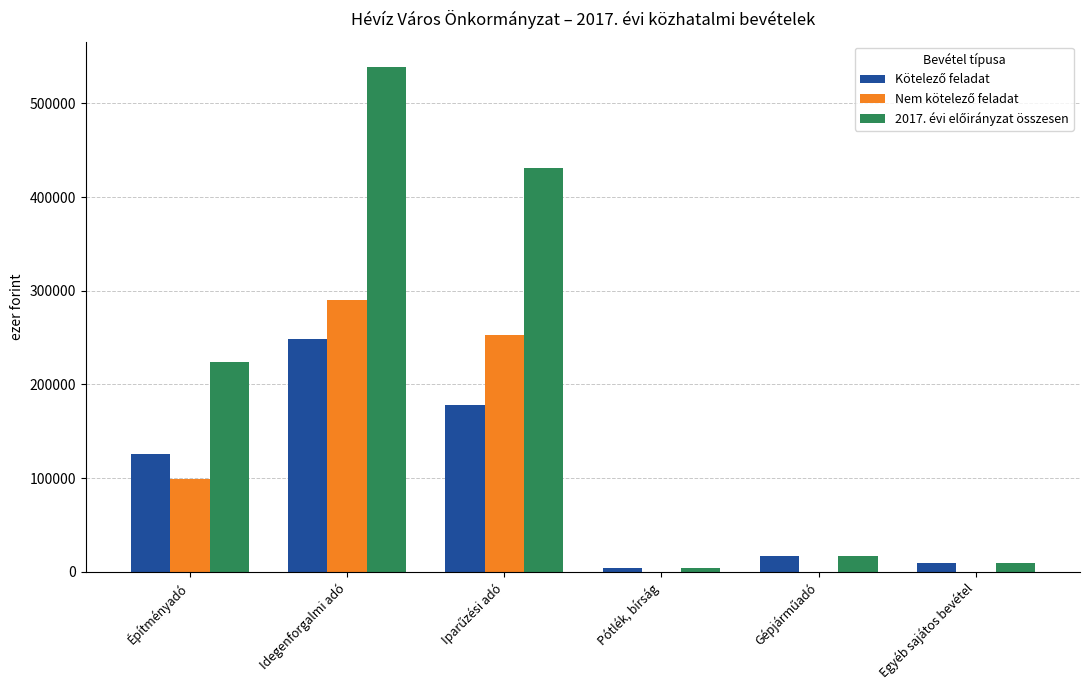

At which category is the sum across all series the highest?

Idegenforgalmi adó